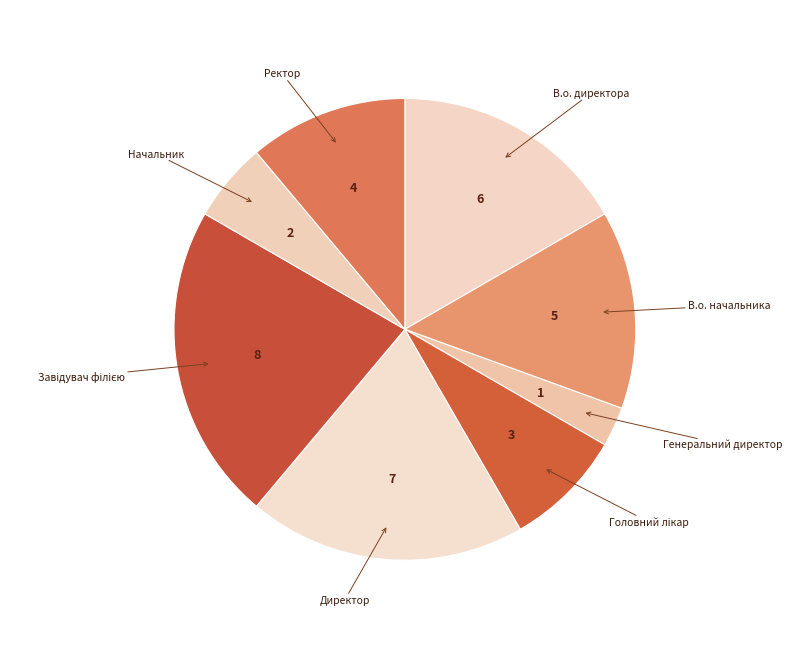

Count the number of slices in the pie.

8